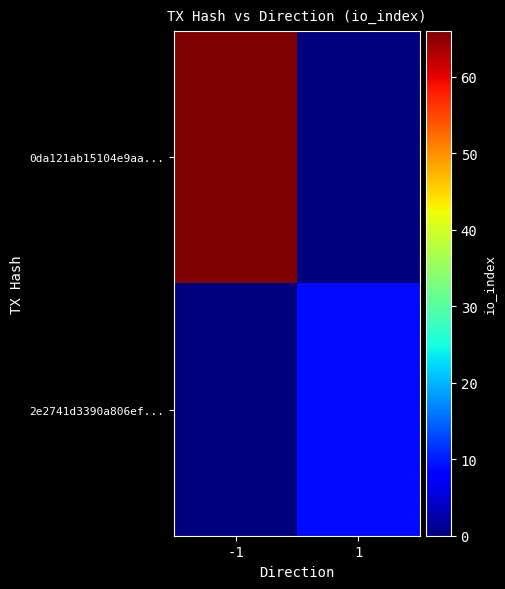

What is the spread (max minus min) of values at 1?

9